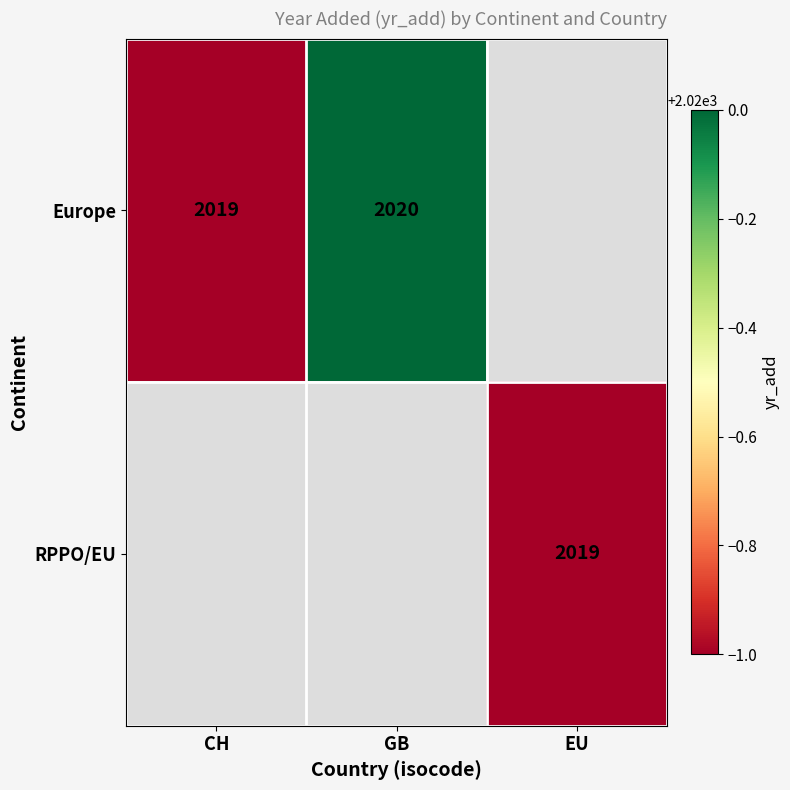

The RPPO/EU series shows 2019 at EU. True or false?

True